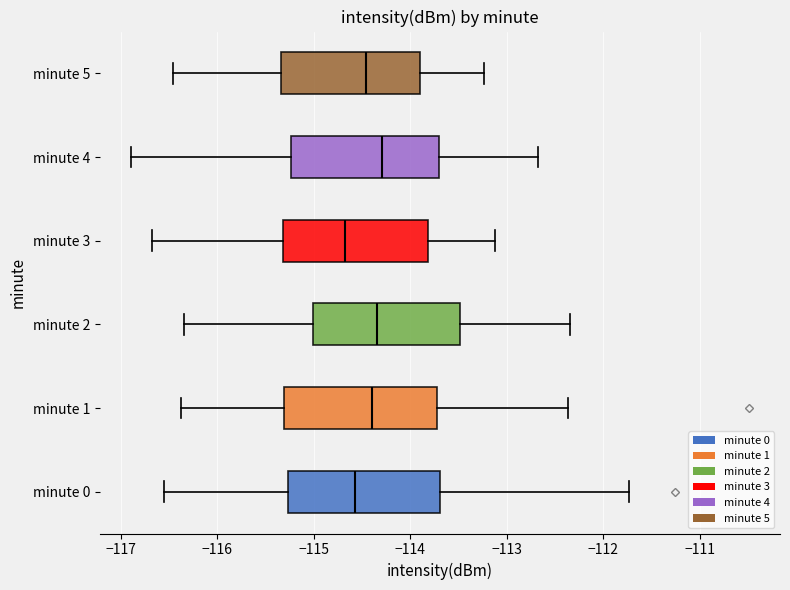

Reading bottom to top, transcribe this box plot: for each box, give where its median line is, the range the box spans, and where its two whiskers end, as read against the x-axis. The values are not printed on the chart, so give them approximately, as read against the axis.

minute 0: median -114.6, box -115.3 to -113.7, whiskers -116.6 to -111.7
minute 1: median -114.4, box -115.3 to -113.7, whiskers -116.4 to -112.4
minute 2: median -114.3, box -115.0 to -113.5, whiskers -116.3 to -112.3
minute 3: median -114.7, box -115.3 to -113.8, whiskers -116.7 to -113.1
minute 4: median -114.3, box -115.2 to -113.7, whiskers -116.9 to -112.7
minute 5: median -114.5, box -115.3 to -113.9, whiskers -116.5 to -113.2